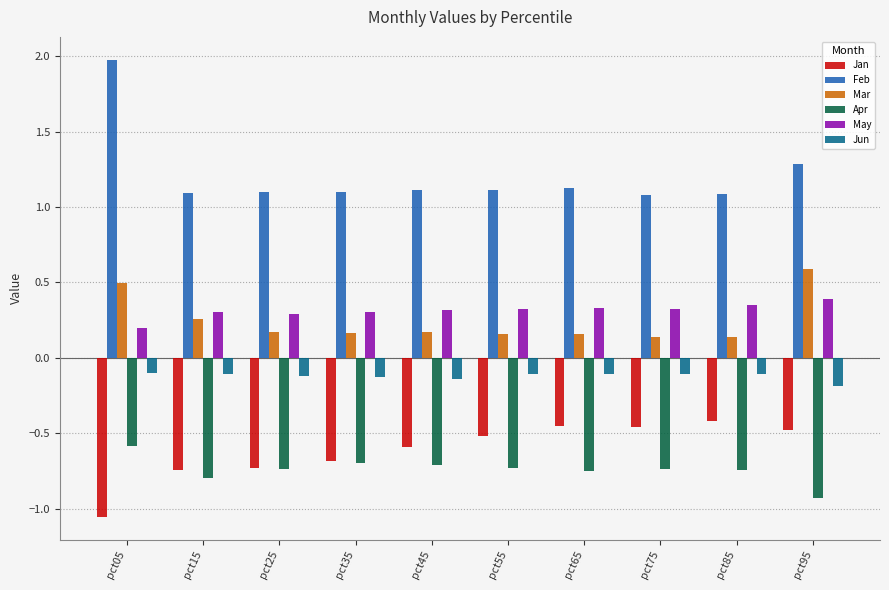

What is the difference between the highest and lowest values at pct15?

1.9